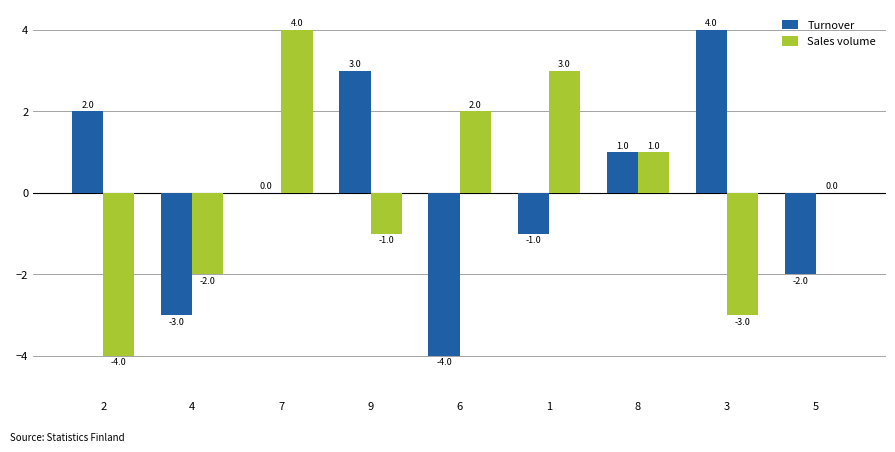

True or false: Sales volume has a value of 3 at 1.

True